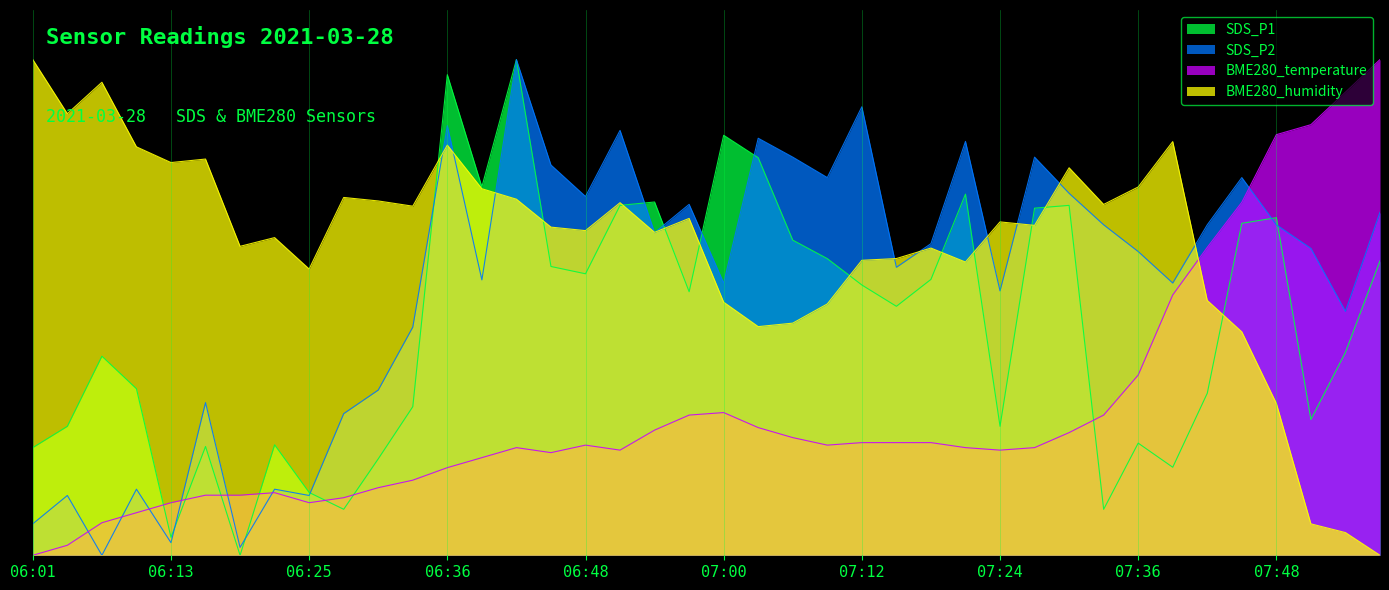

What is the total value across all series at 07:48?

250.2